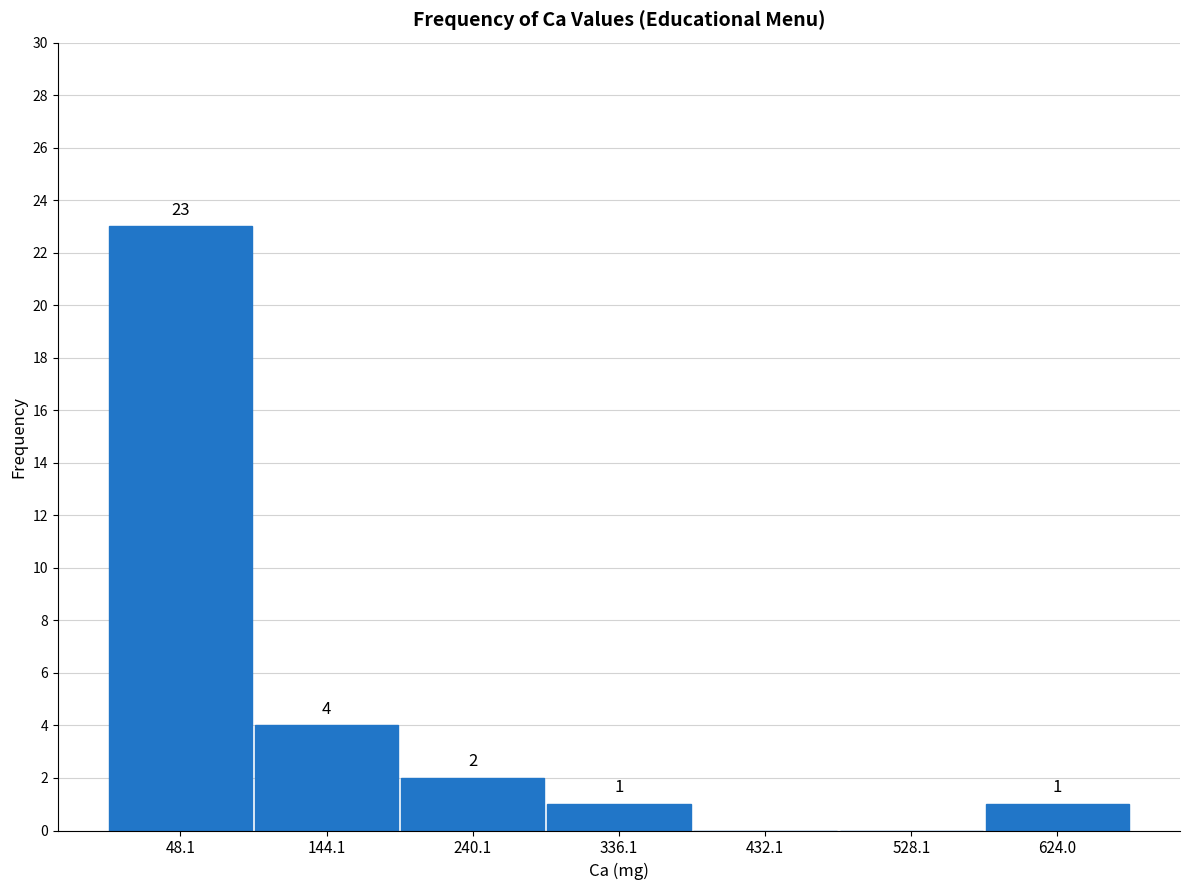

Which range on the x-axis has the tallest bar?

0 to 100